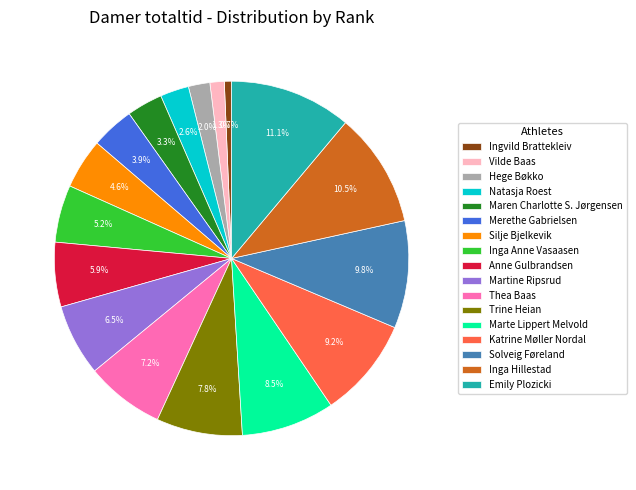

Rank the categories by value from lowest to highest.

Ingvild Brattekleiv, Vilde Baas, Hege Bøkko, Natasja Roest, Maren Charlotte S. Jørgensen, Merethe Gabrielsen, Silje Bjelkevik, Inga Anne Vasaasen, Anne Gulbrandsen, Martine Ripsrud, Thea Baas, Trine Heian, Marte Lippert Melvold, Katrine Møller Nordal, Solveig Føreland, Inga Hillestad, Emily Plozicki